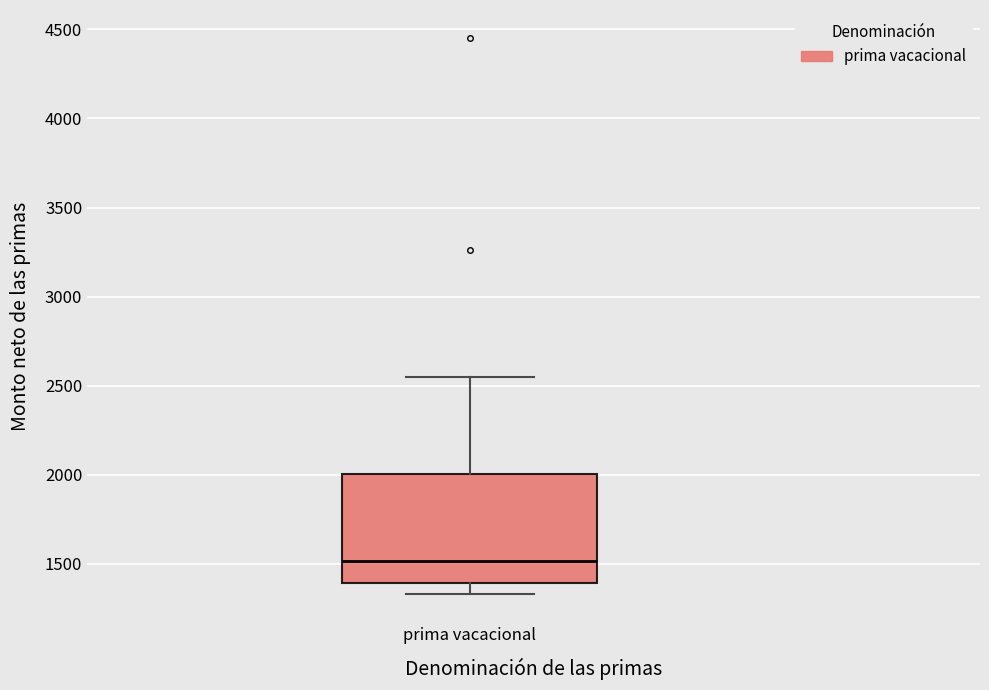

Read this box plot against the y-axis: the position of the median line, the range covered by the box, and the ends of both whiskers. The values are not printed on the chart, so give them approximately, as read against the axis.

median 1500, box 1400 to 2000, whiskers 1350 to 2550